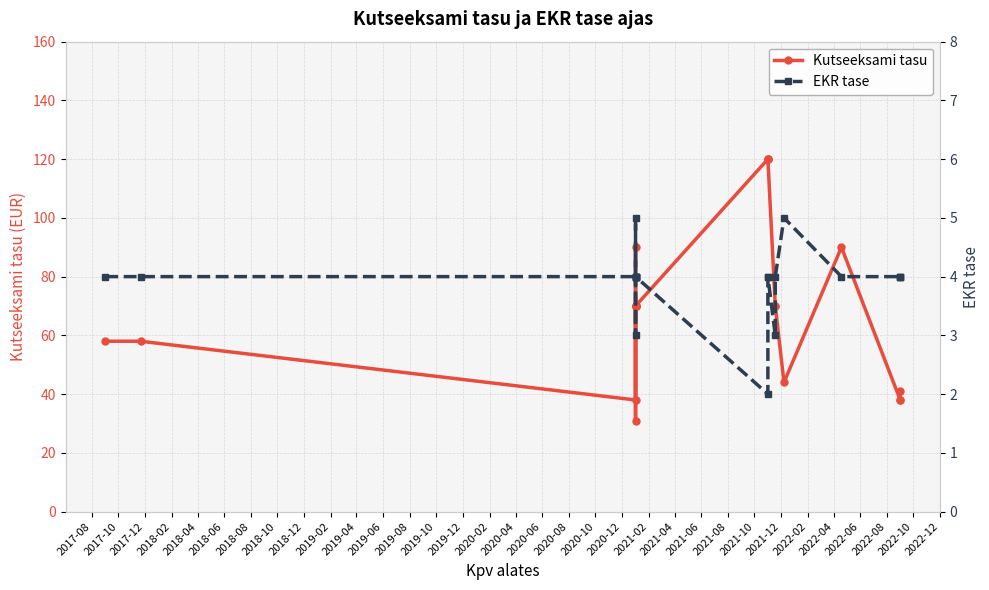

True or false: Kutseeksami tasu and EKR tase cross at least once.

False